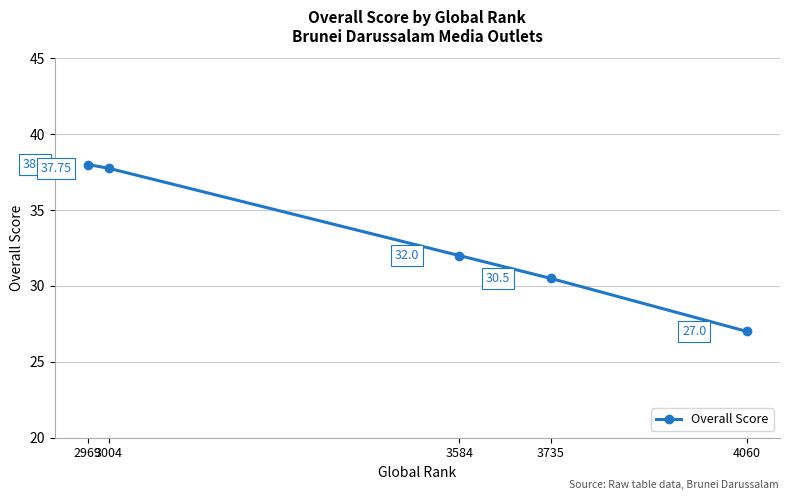

Which category has the lowest value across all series?

4060